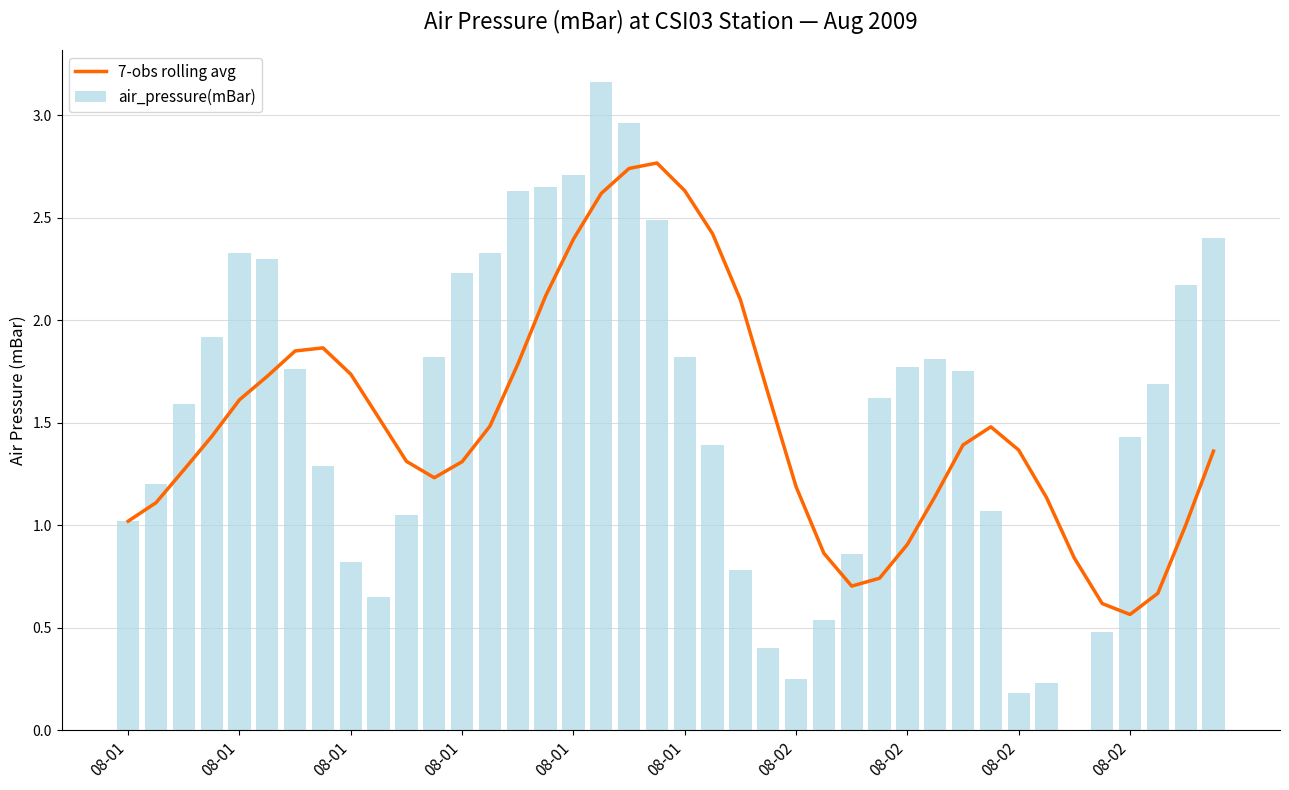

What is the minimum value for 7-obs rolling avg?

0.6